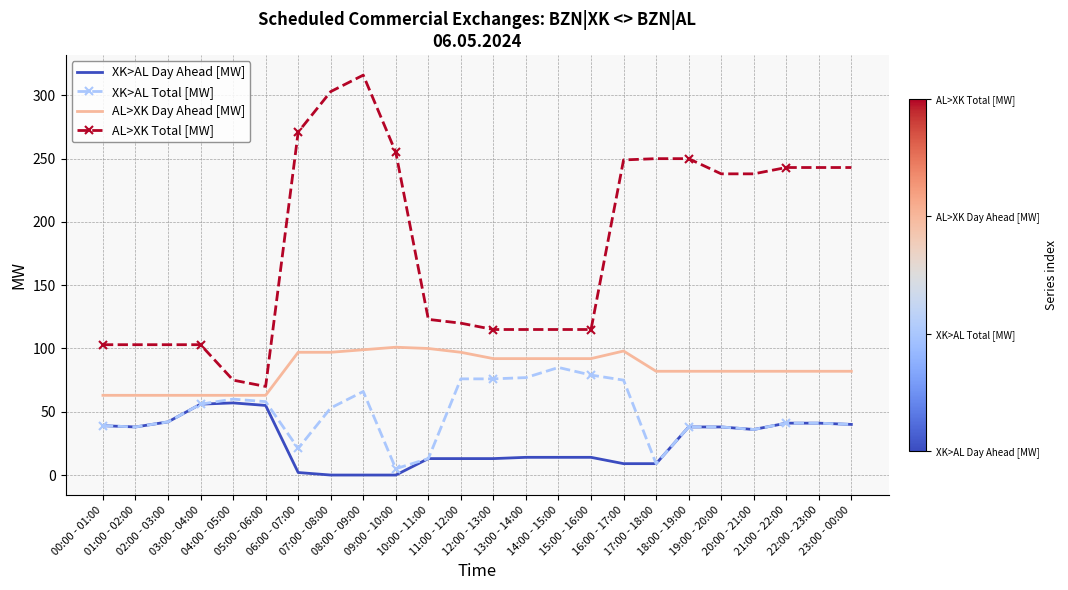

What is the difference between the maximum and second lowest values in the XK>AL Day Ahead [MW] series?

57